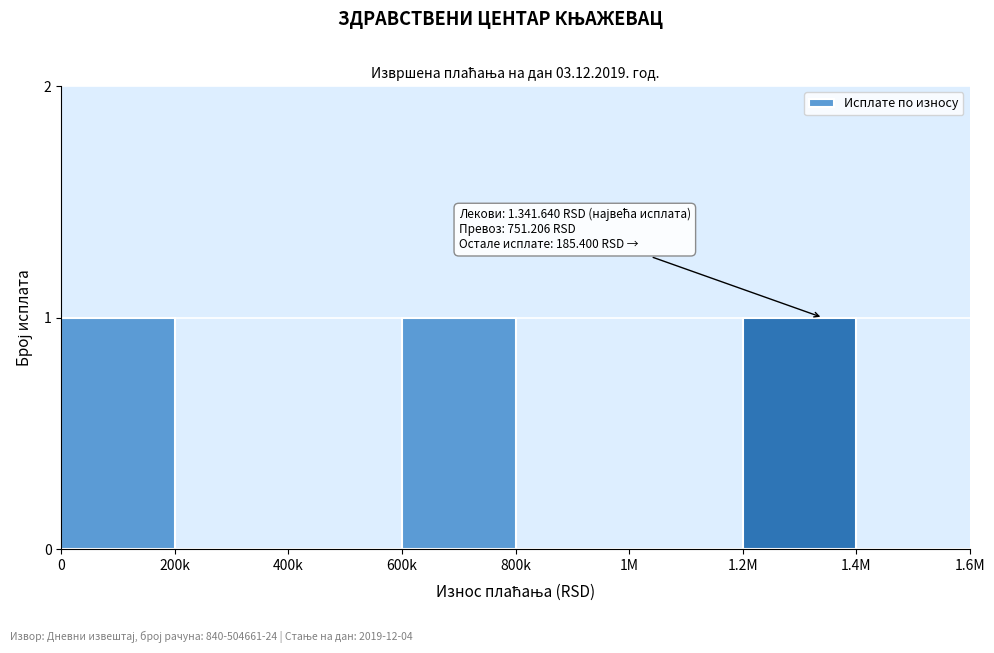

Reading right to left, what are all the values shown in this chart?

1.4M=0	1.2M=1	1M=0	800k=0	600k=1	400k=0	200k=0	0=1